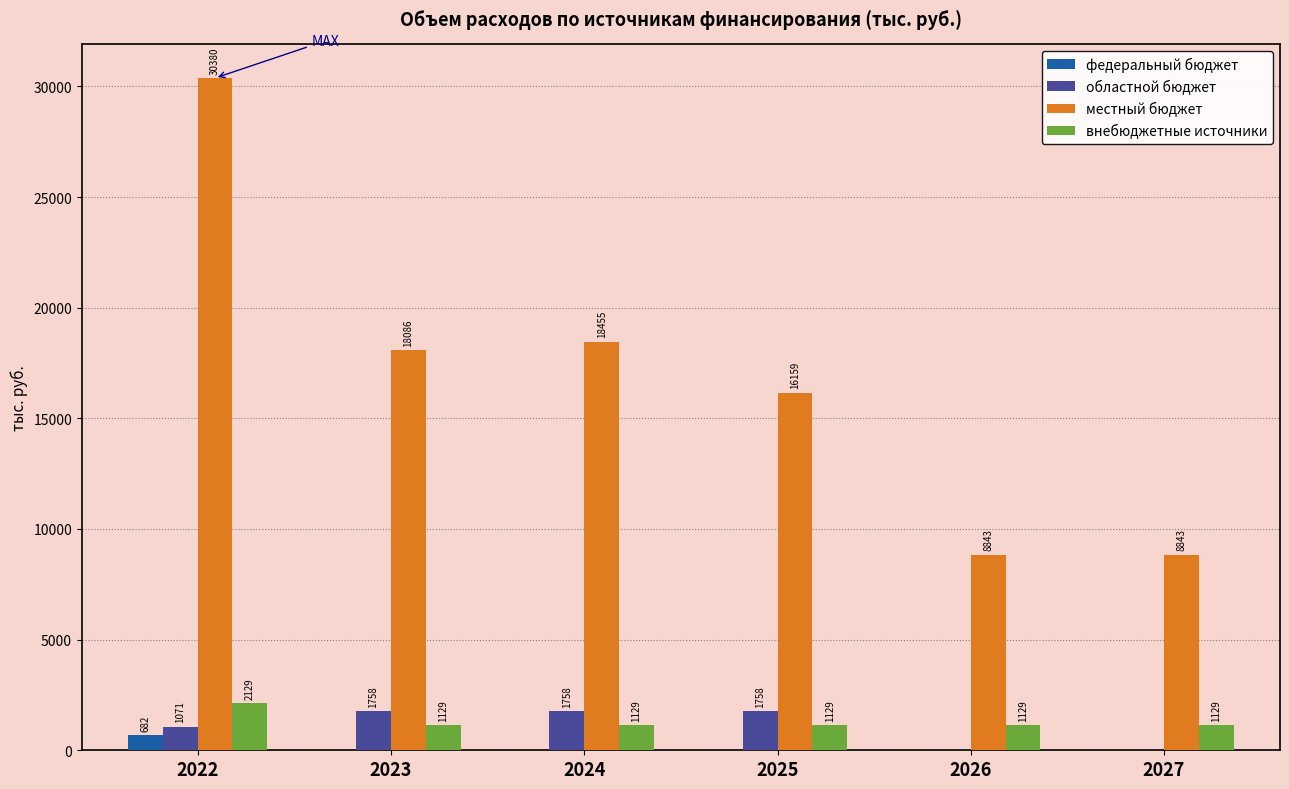

Where is областной бюджет nearest to the value 879?

2022